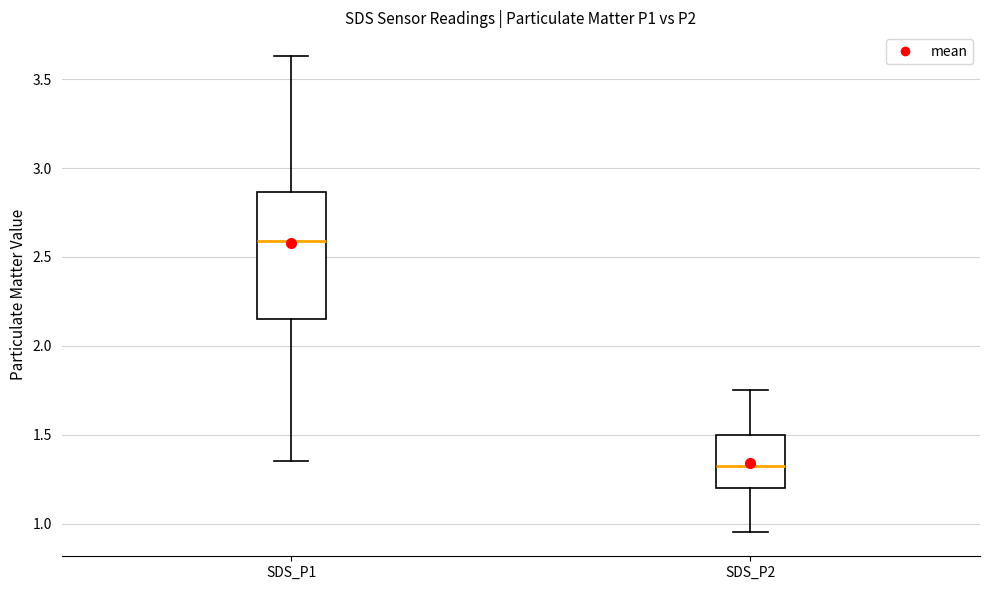

Where is the upper edge of the box for SDS_P2 on the y-axis? The values are not printed on the chart, so give them approximately, as read against the axis.

1.50